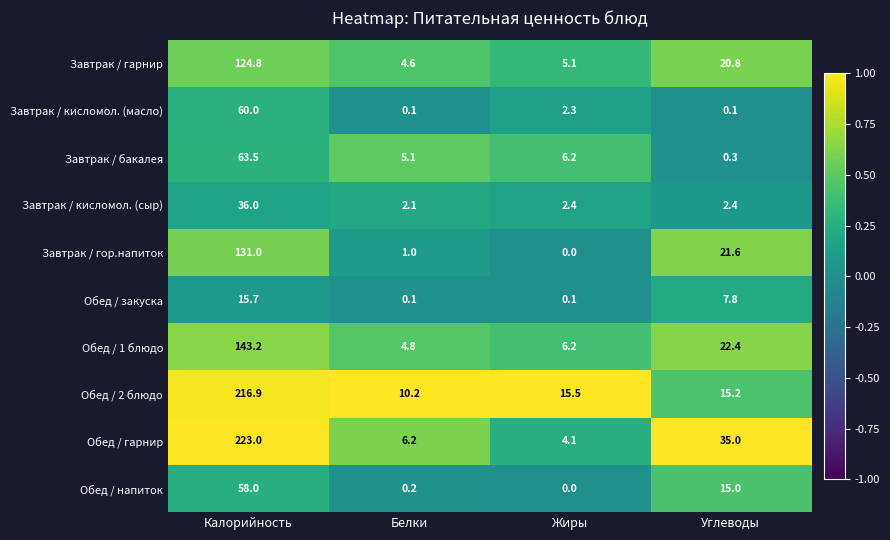

The Завтрак / гор.напиток series shows 131.0 at Калорийность. True or false?

True